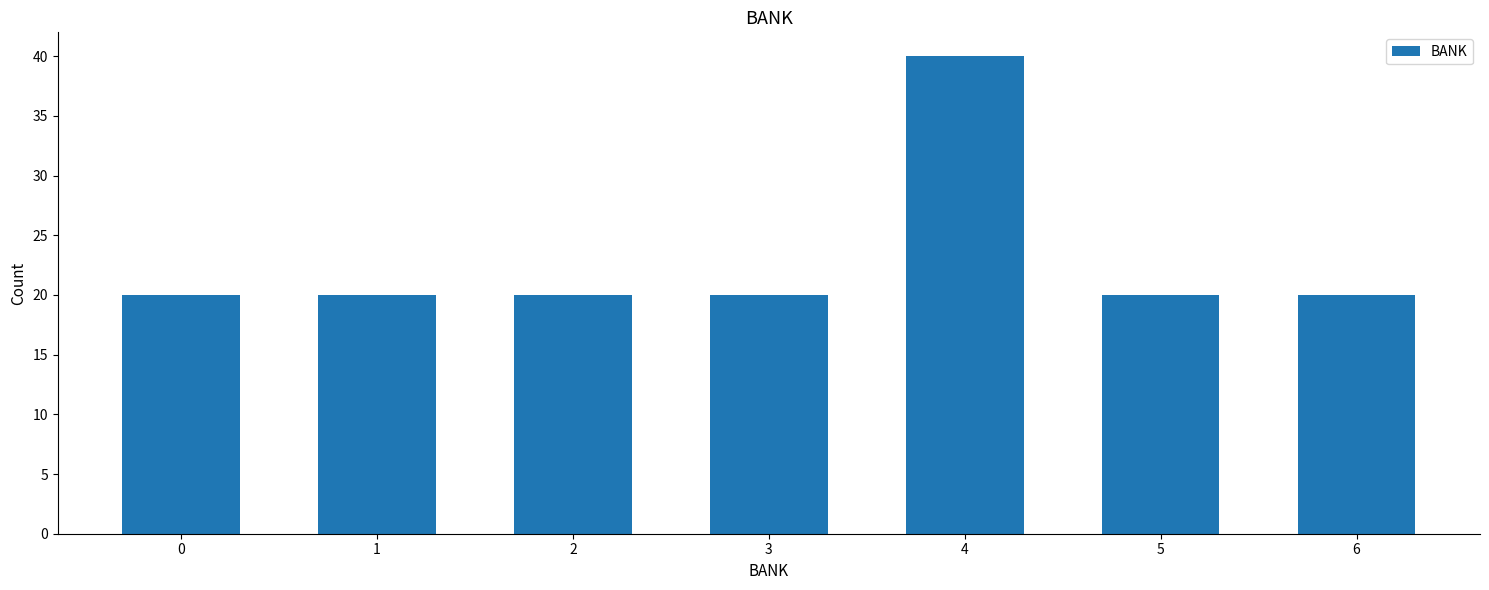

Reading left to right, what are all the values shown in this chart?

20	20	20	20	40	20	20